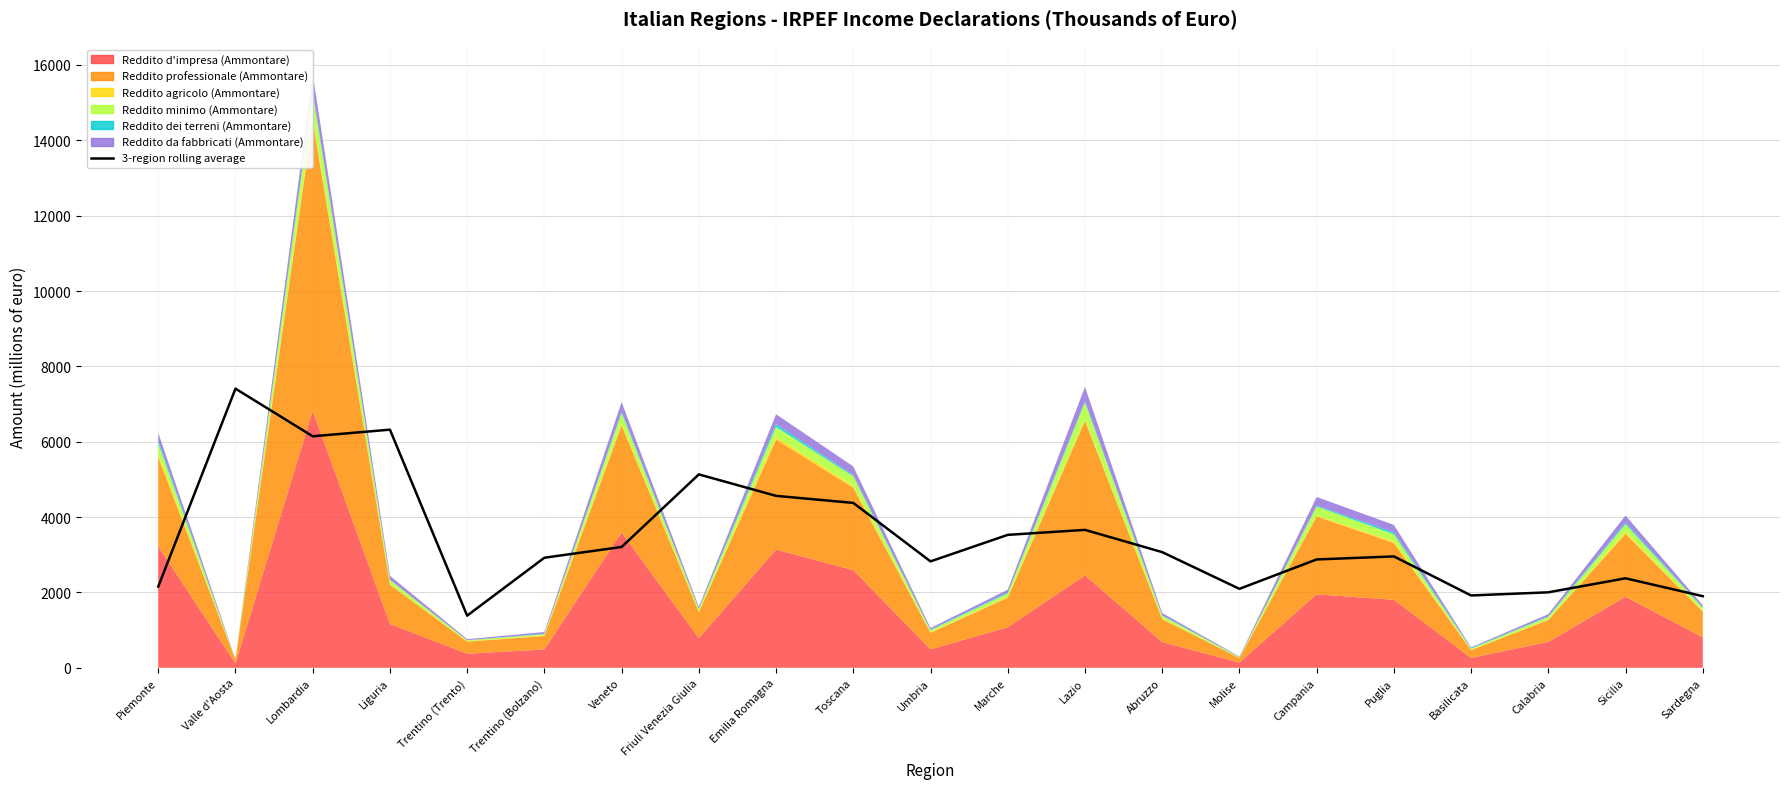

Which category has the highest value across all series?

Valle d'Aosta